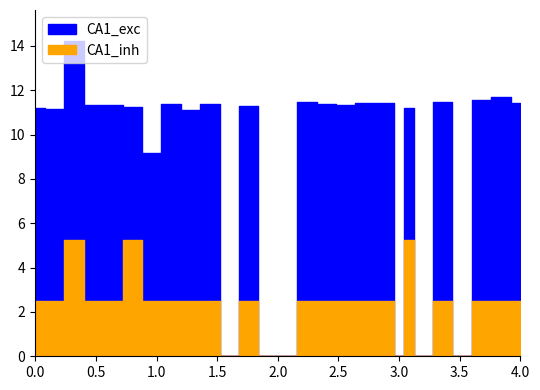

Reading right to left, transcribe all the data shown in this chart.

CA1_exc: 11.4	11.7	11.5	0.0	11.5	0.0	11.2	0.0	11.4	11.4	11.3	11.4	11.5	0.0	0.0	11.3	0.0	11.4	11.1	11.4	9.2	11.3	11.3	11.3	14.2	11.2	11.2
CA1_inh: 2.5	2.5	2.5	0.0	2.5	0.0	5.2	0.0	2.5	2.5	2.5	2.5	2.5	0.0	0.0	2.5	0.0	2.5	2.5	2.5	2.5	5.2	2.5	2.5	5.2	2.5	2.5